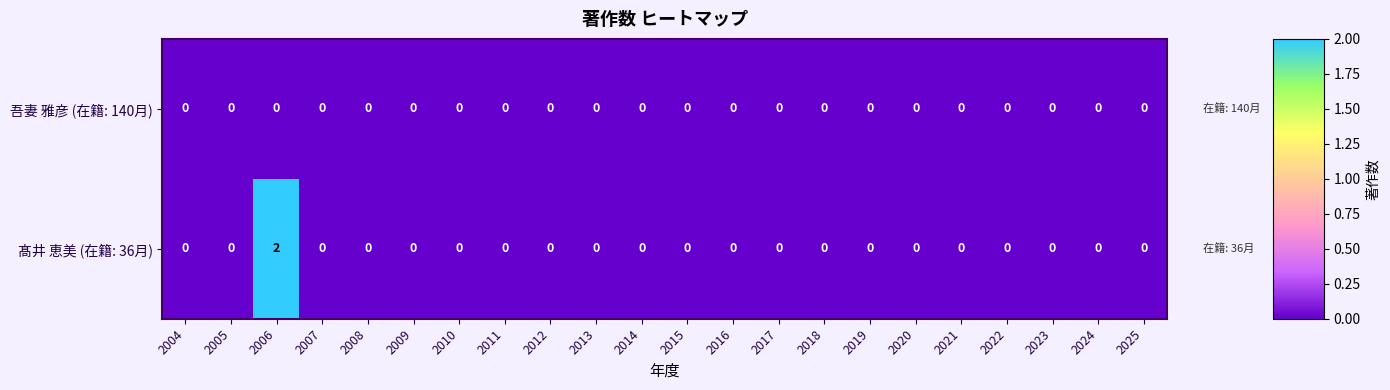

Rank the series by their maximum value, from highest to lowest.

髙井 恵美 (在籍: 36月), 吾妻 雅彦 (在籍: 140月)